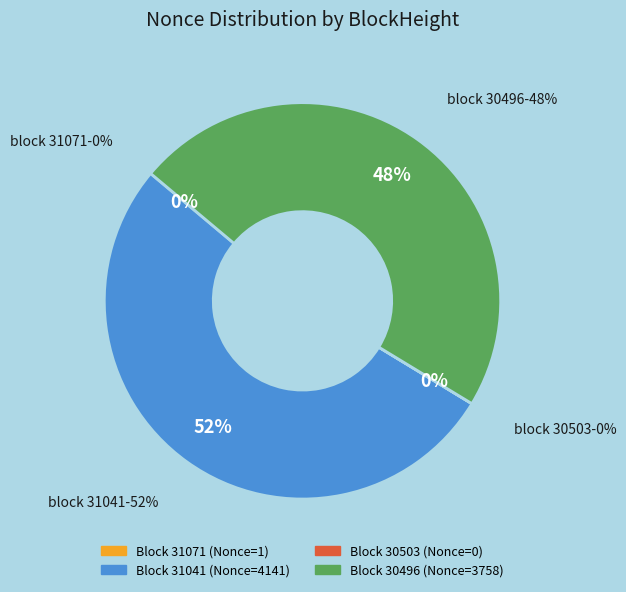

Rank the categories by value from highest to lowest.

31041, 30496, 31071, 30503